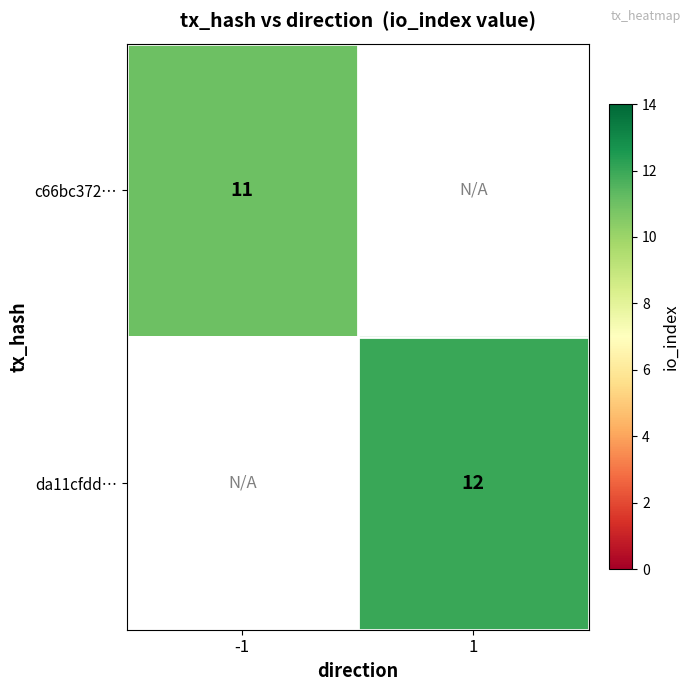

Between 1 and -1, which is larger?

-1